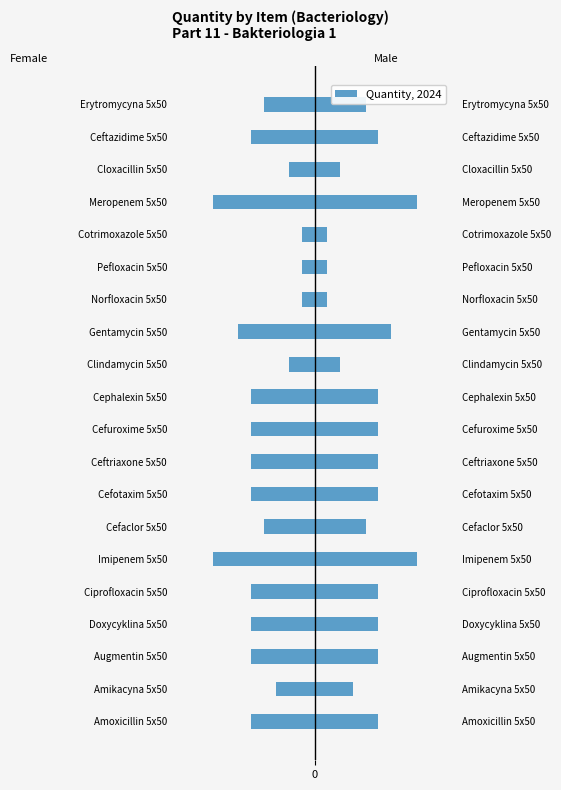

Which series has the widest spread of values?

Female